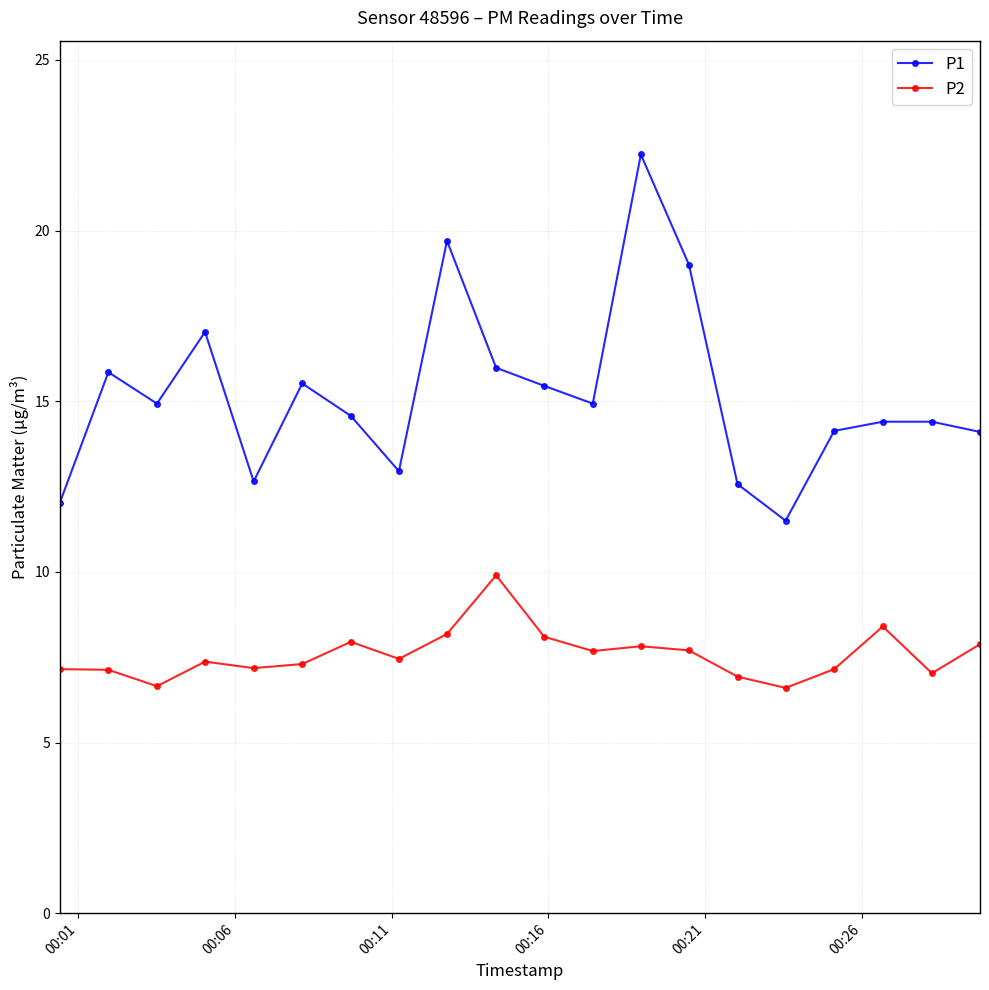

What is the highest value of the P2 series?

9.9